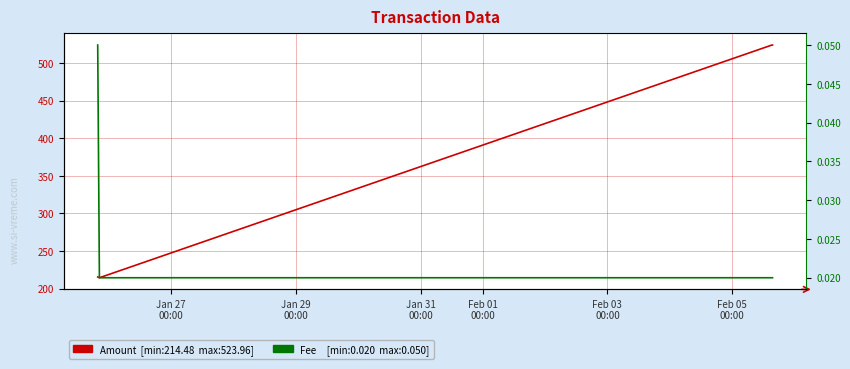

Between Jan 31
00:00 and Feb 01
00:00, which series saw the biggest shift?

Amount